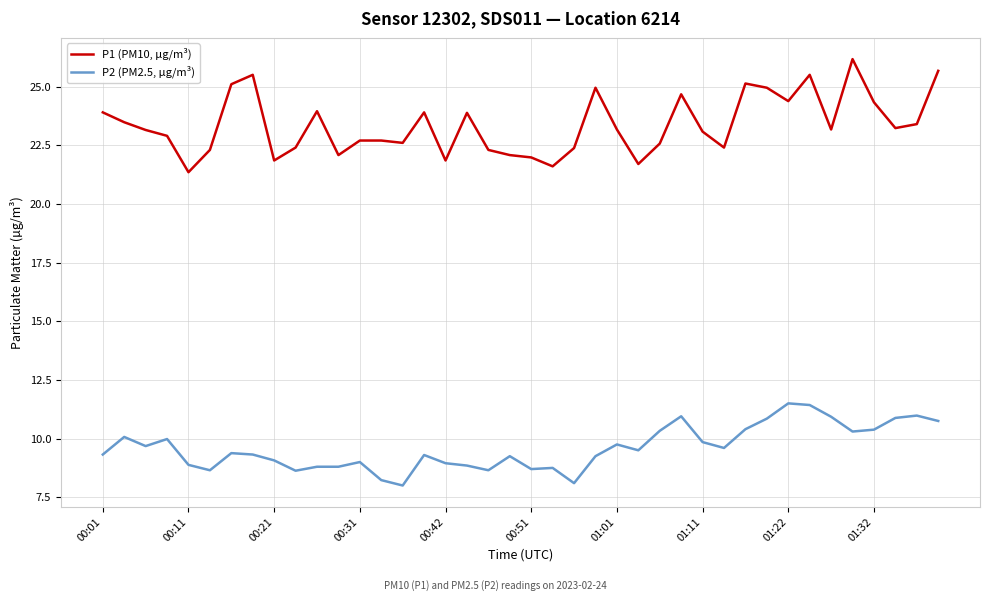

Does the chart display data point markers on the line(s)?

No